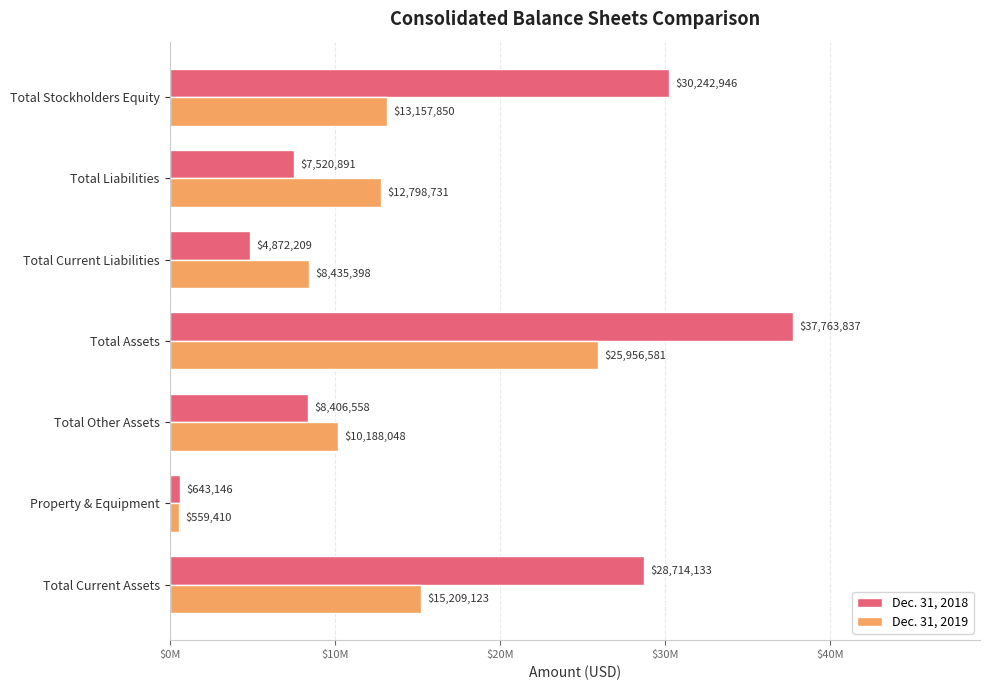

What is the difference between the maximum and minimum values in the Dec. 31, 2018 series?

37120691